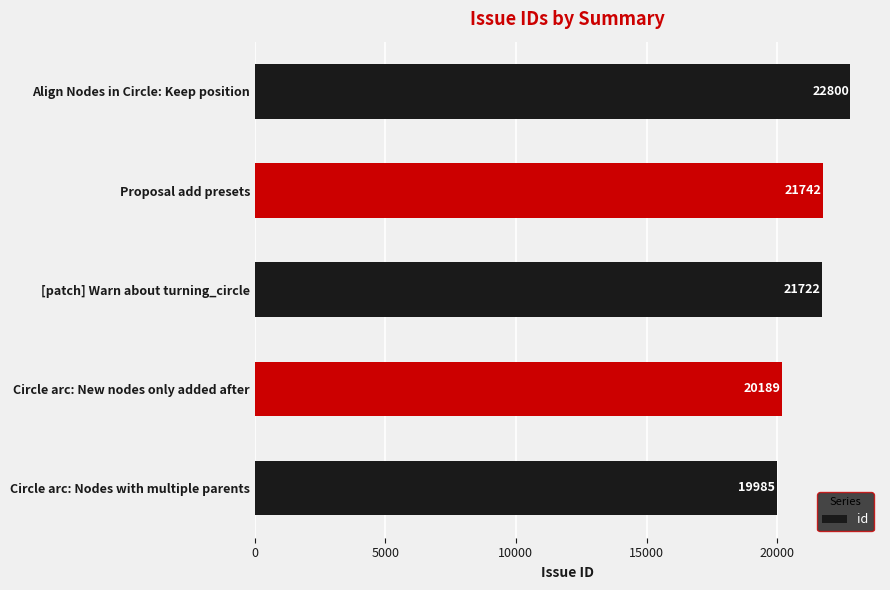

What is the smallest value displayed?

19985